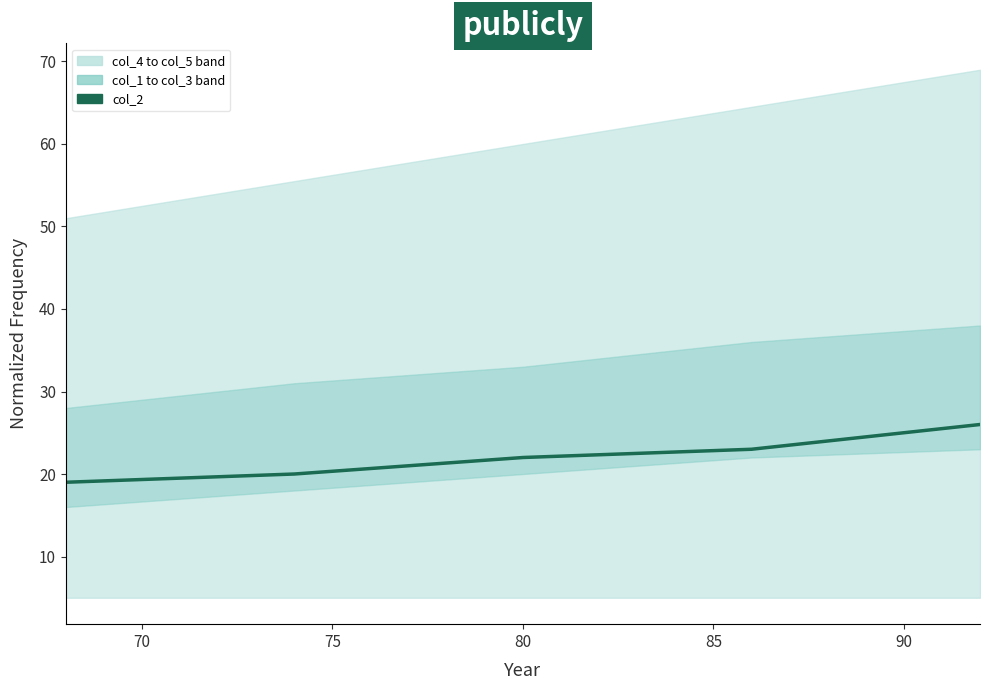

What is the value of the 3rd point from the left?

22